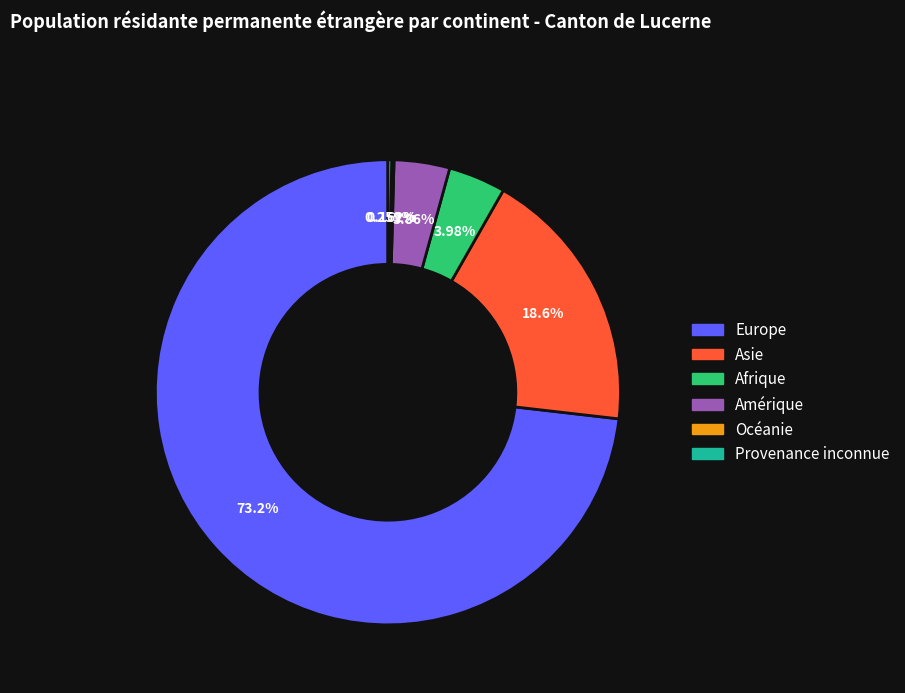

To the nearest percent, what portion does Asie represent?

19%